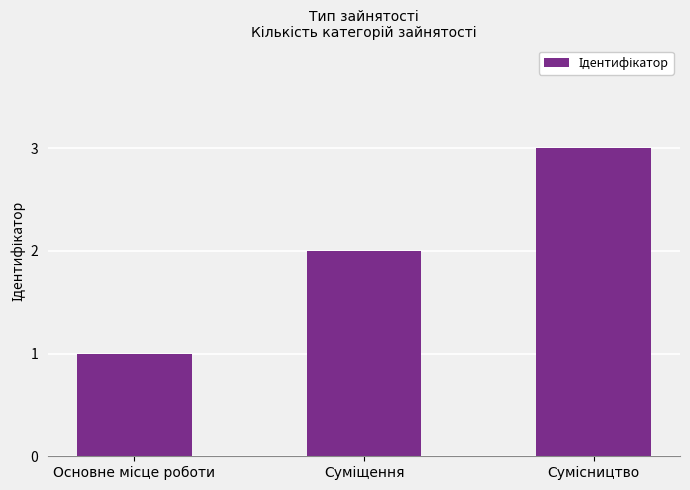

What is the sum of all values?

6